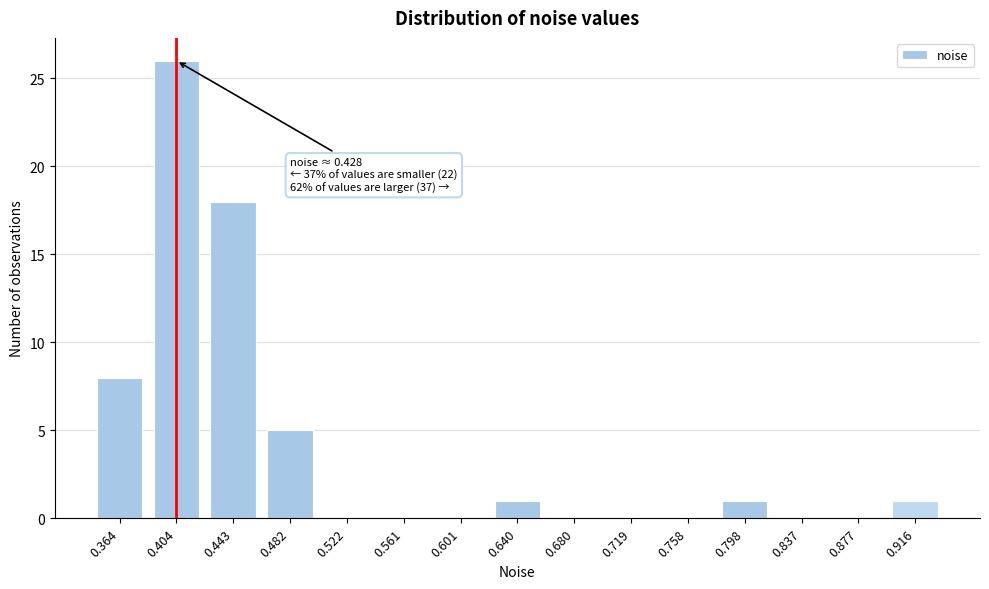

Reading left to right, what are all the values shown in this chart?

0.364=8	0.404=26	0.443=18	0.482=5	0.522=0	0.561=0	0.601=0	0.640=1	0.680=0	0.719=0	0.758=0	0.798=1	0.837=0	0.877=0	0.916=1